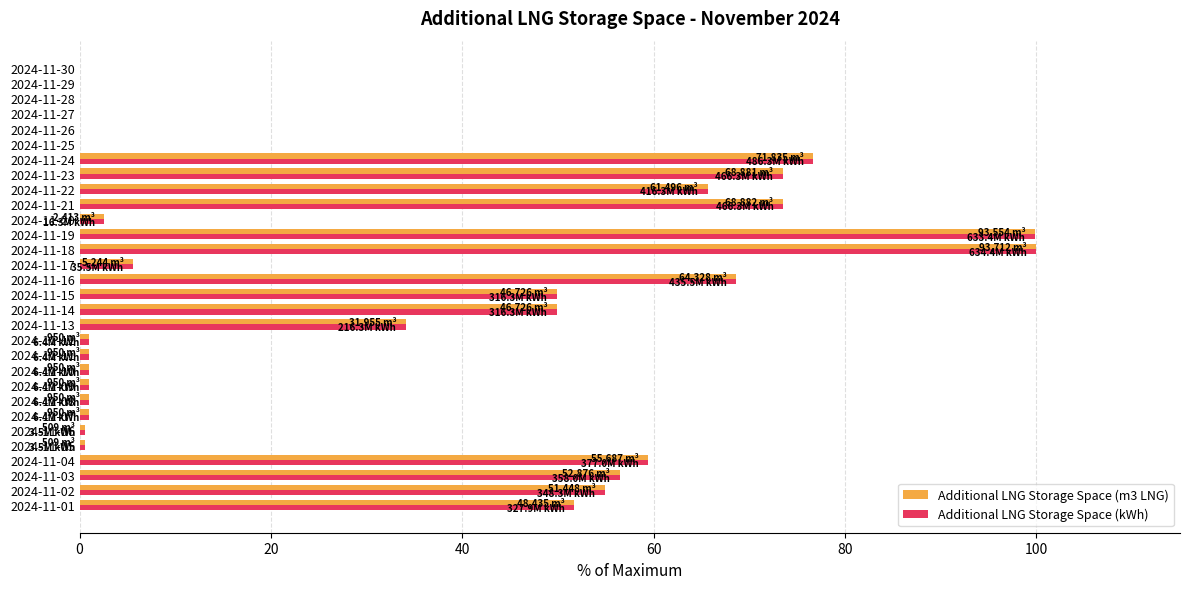

Is the value of Additional LNG Storage Space (kWh) at 2024-11-21 greater than the value of Additional LNG Storage Space (m3 LNG) at 2024-11-13?

Yes